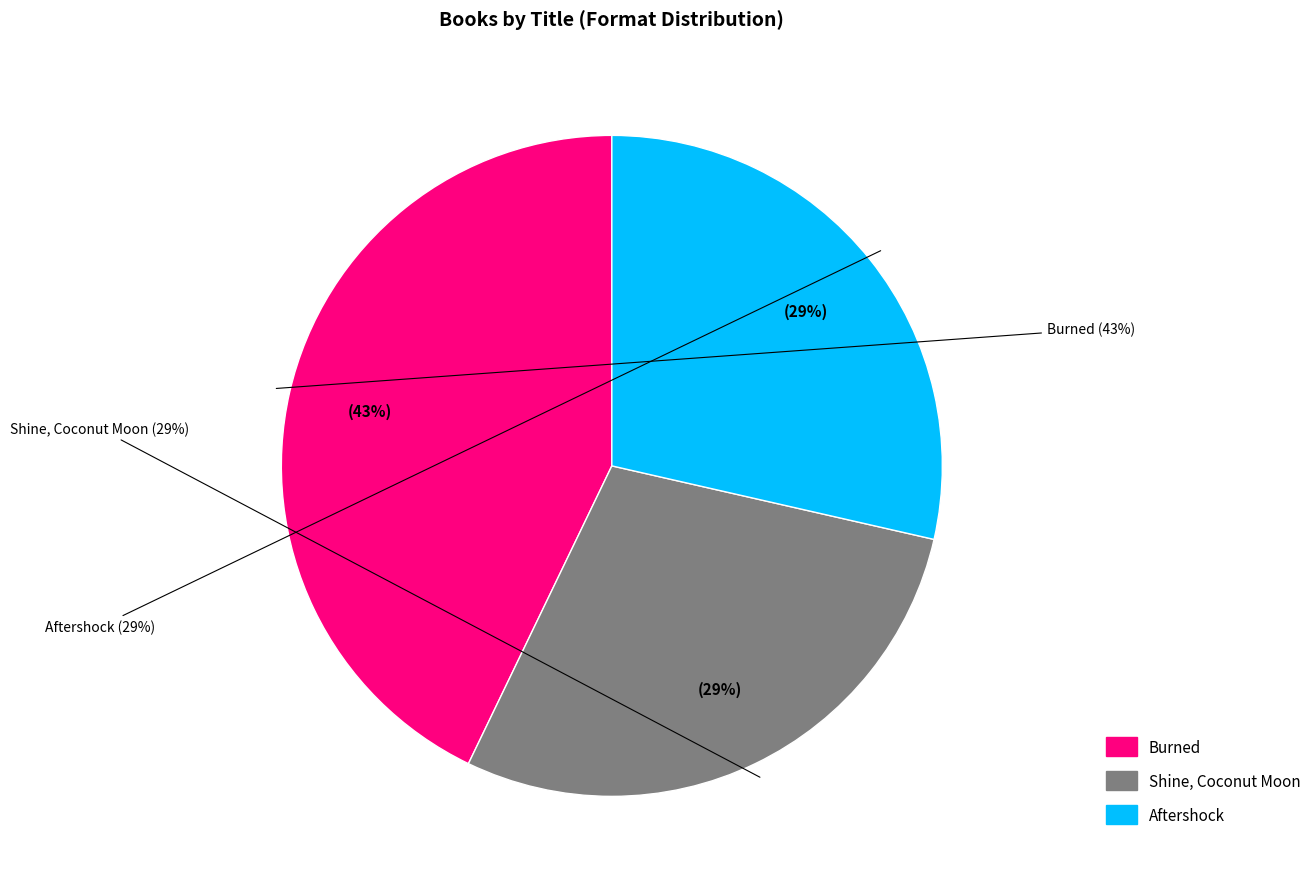

True or false: Shine, Coconut Moon accounts for 29% of the total.

True